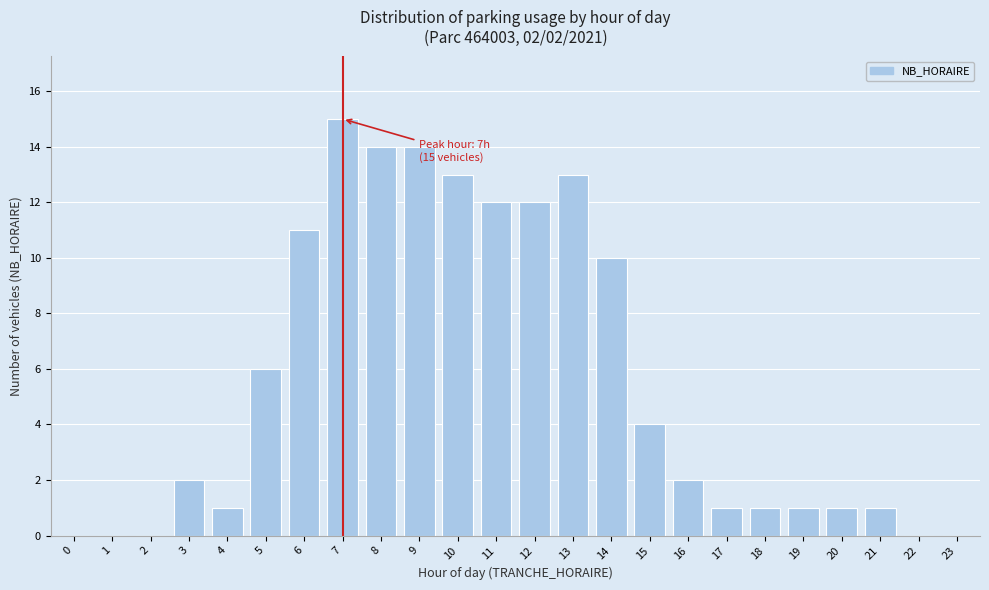

Reading left to right, transcribe all the data shown in this chart.

0=0	1=0	2=0	3=2	4=1	5=6	6=11	7=15	8=14	9=14	10=13	11=12	12=12	13=13	14=10	15=4	16=2	17=1	18=1	19=1	20=1	21=1	22=0	23=0